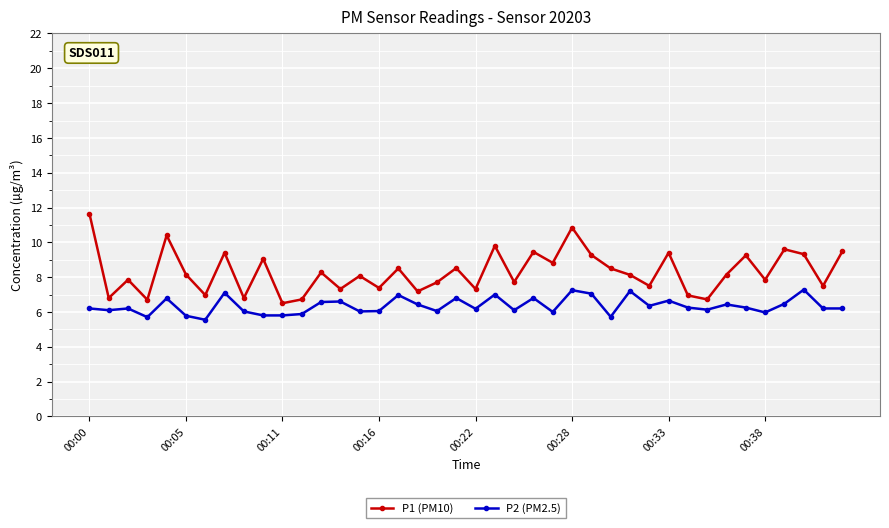

What is the sum of all P1 (PM10) values?

331.5